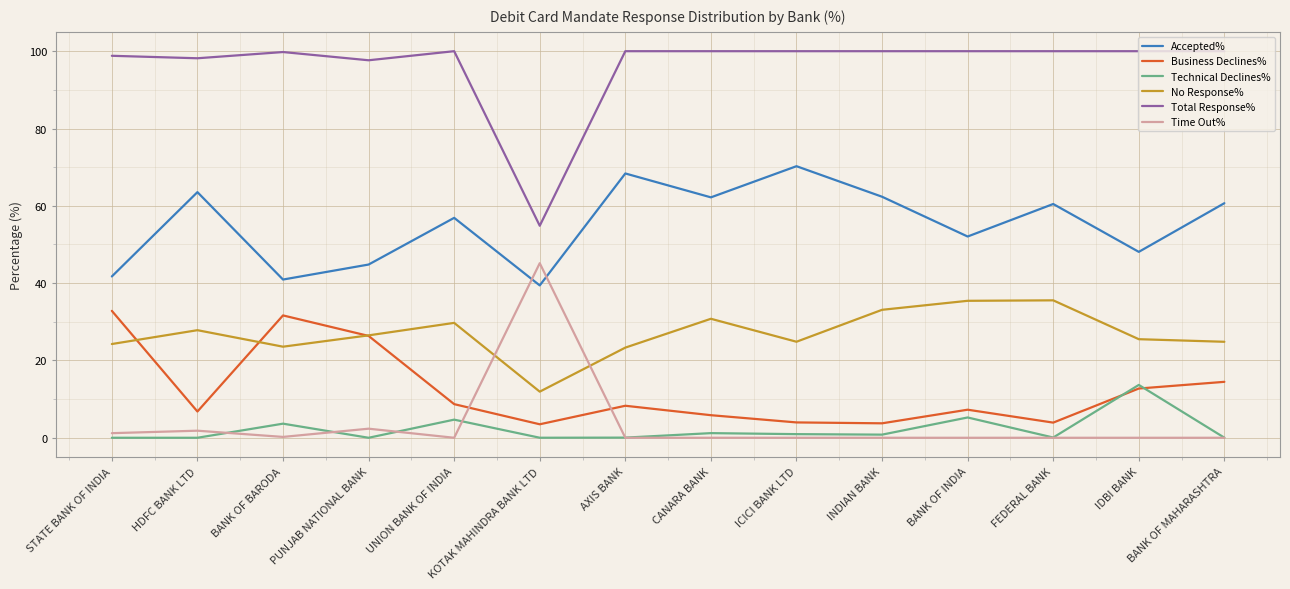

What is the sum of the Total Response% values at CANARA BANK and STATE BANK OF INDIA?

198.8